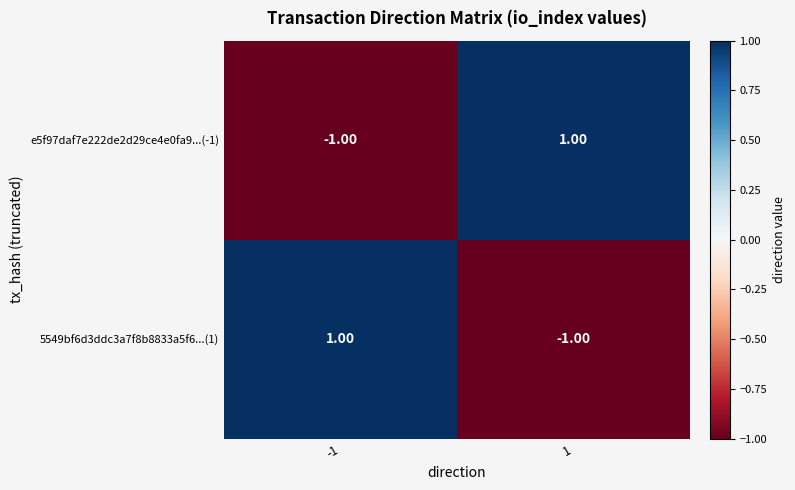

Is the value of 5549bf6d3ddc3a7f8b8833a5f6...(1) at 1 greater than the value of e5f97daf7e222de2d29ce4e0fa9...(-1) at 1?

No